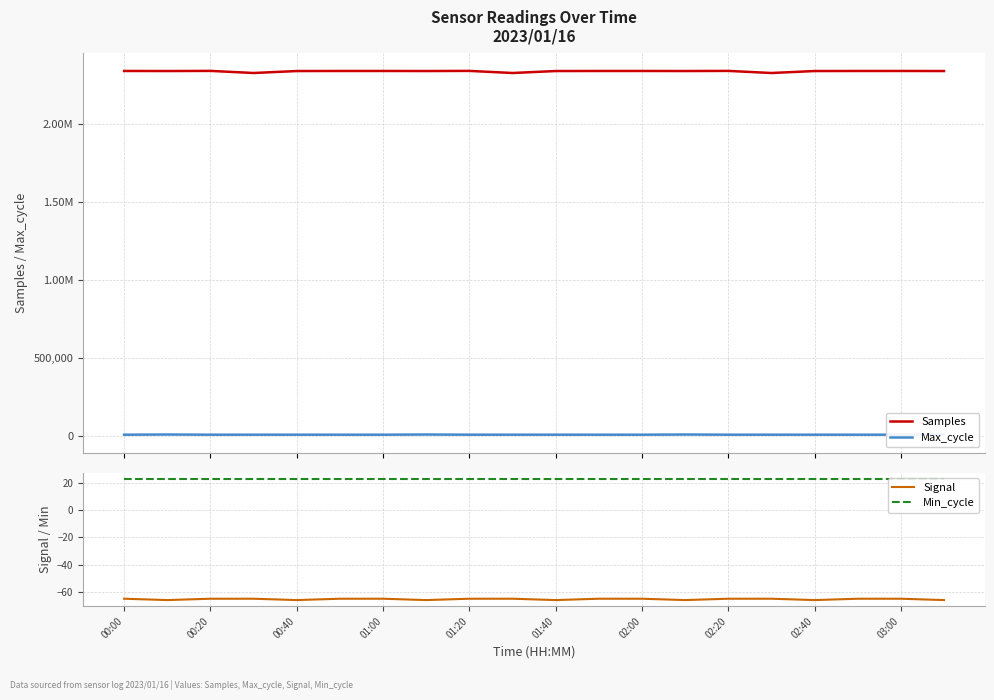

True or false: Max_cycle and Signal intersect in this chart.

False